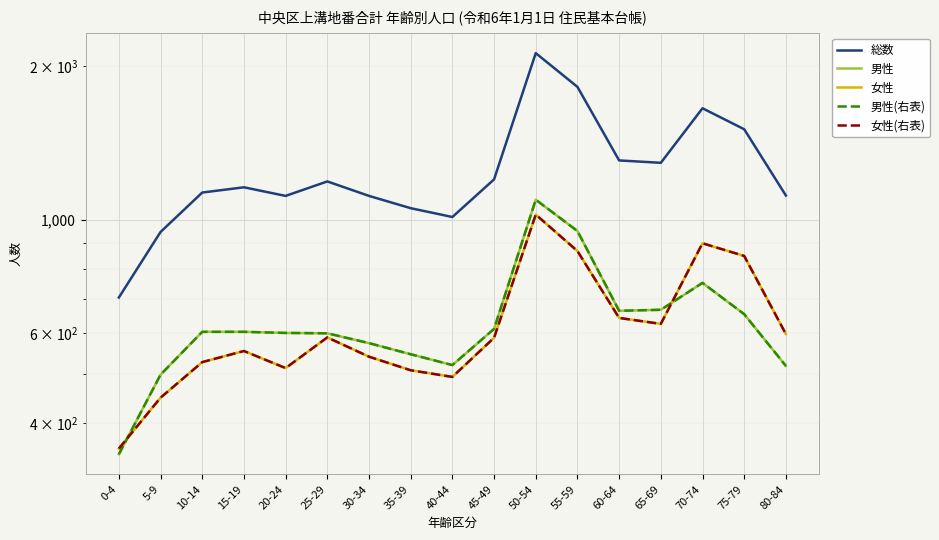

At 30-34, list the series in order from largest to smallest.

総数, 男性, 男性(右表), 女性, 女性(右表)